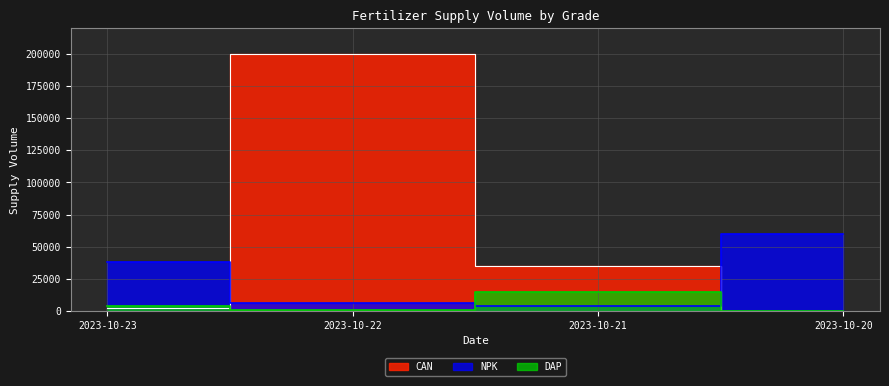

True or false: NPK has a value of 1451 at 2023-10-23.

False